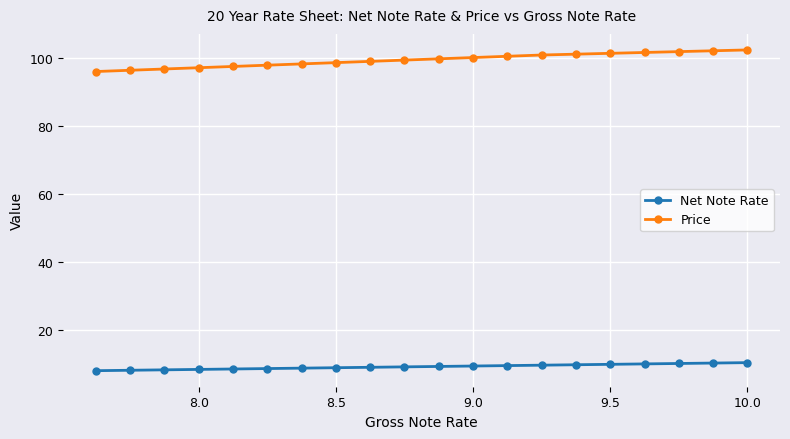

Rank the series by their average value, from highest to lowest.

Price, Net Note Rate